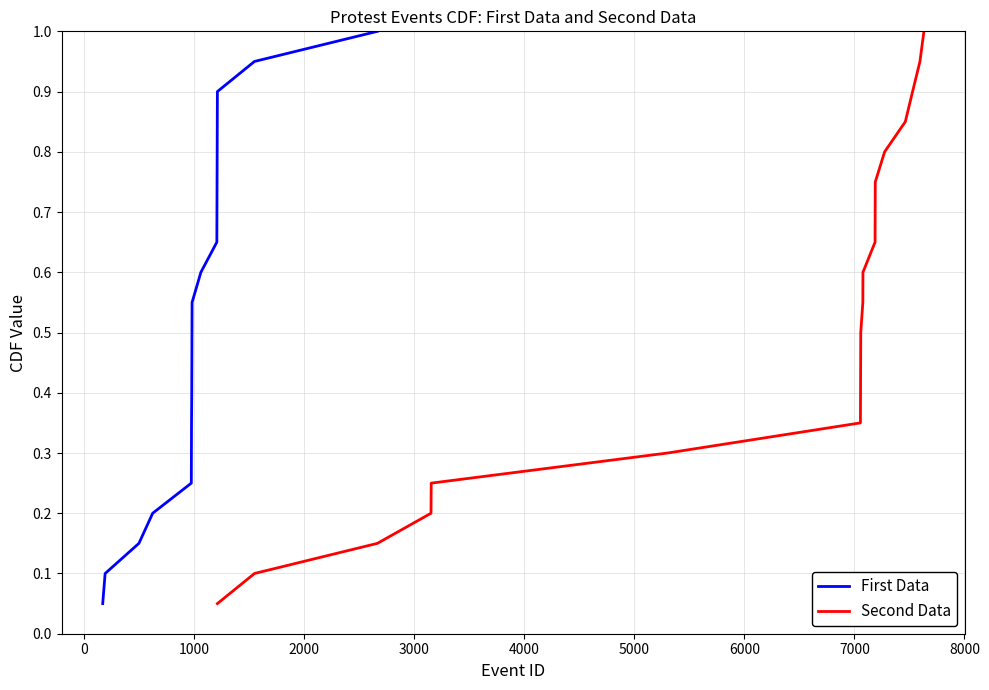

True or false: Second Data has more than 1 interior local peaks.

False